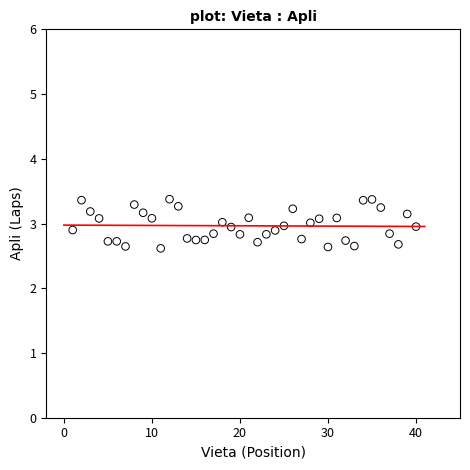

What is the range of X values (max minus min)?

39.0